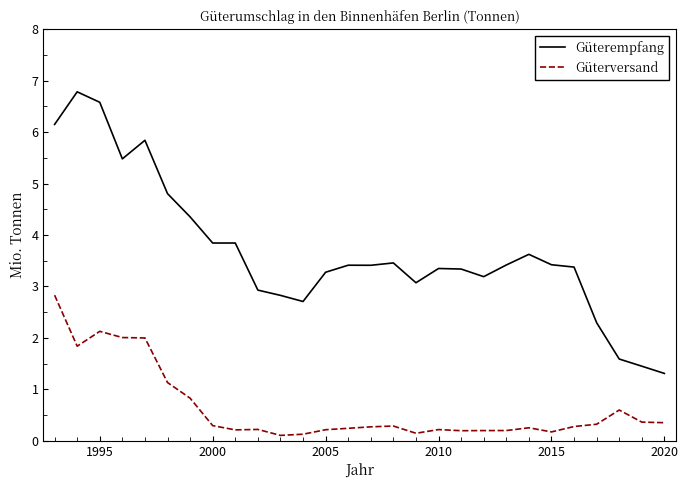

True or false: Güterempfang and Güterversand cross at least once.

False